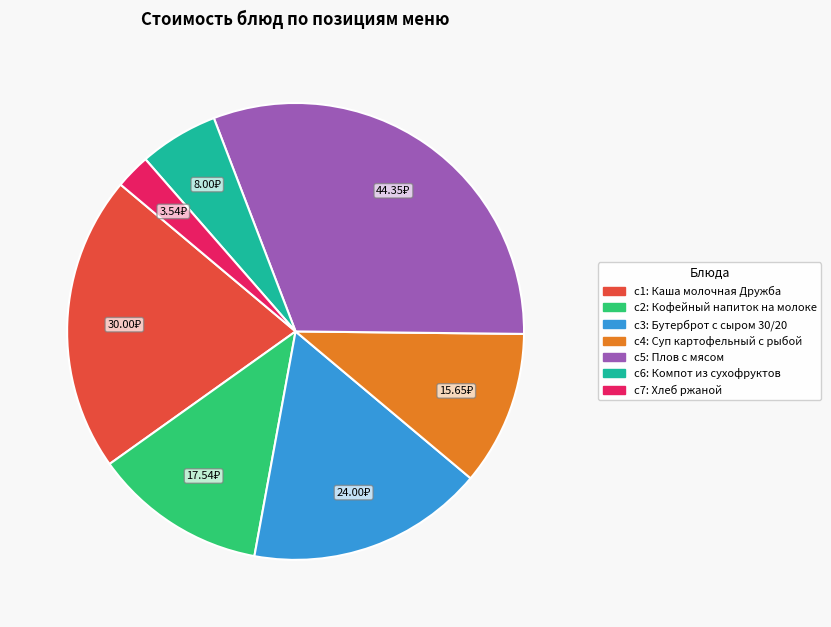

Is there a majority slice in this chart?

No